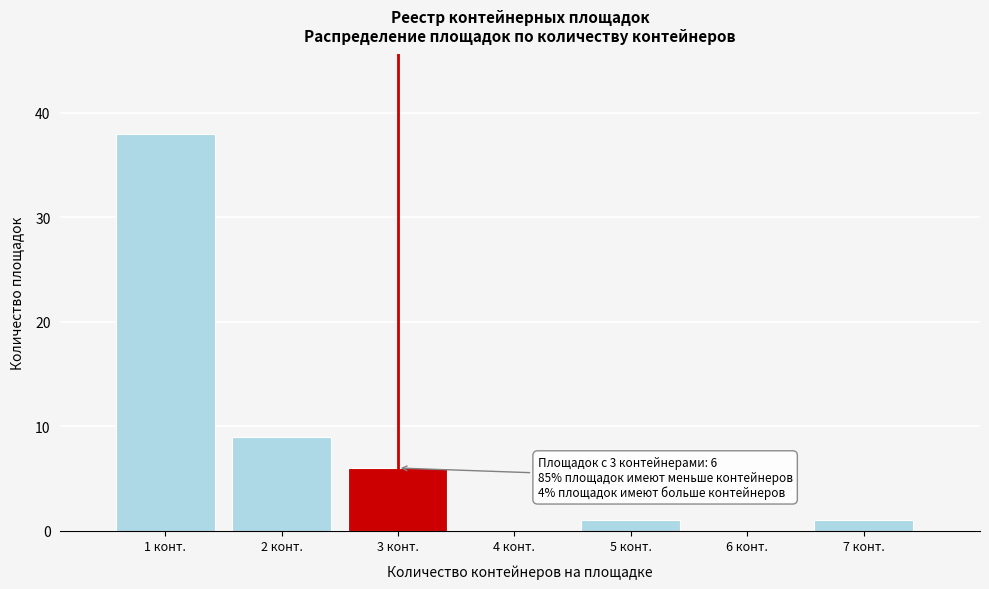

Over which range of the x-axis is the bar tallest?

0.5 to 1.5